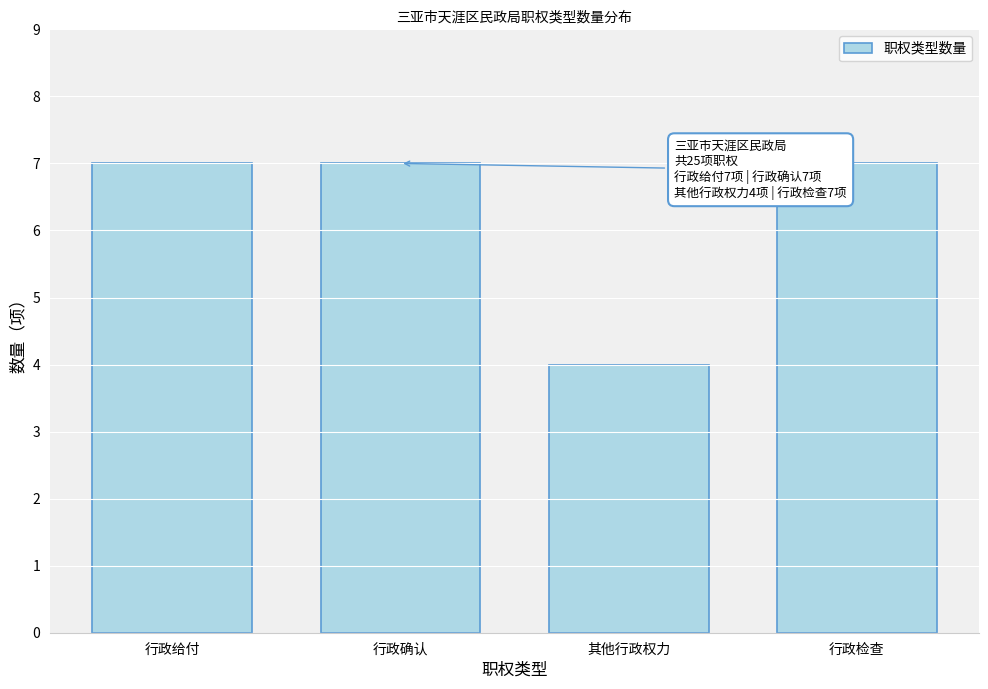

Reading left to right, extract all data points from this chart.

行政给付=7	行政确认=7	其他行政权力=4	行政检查=7